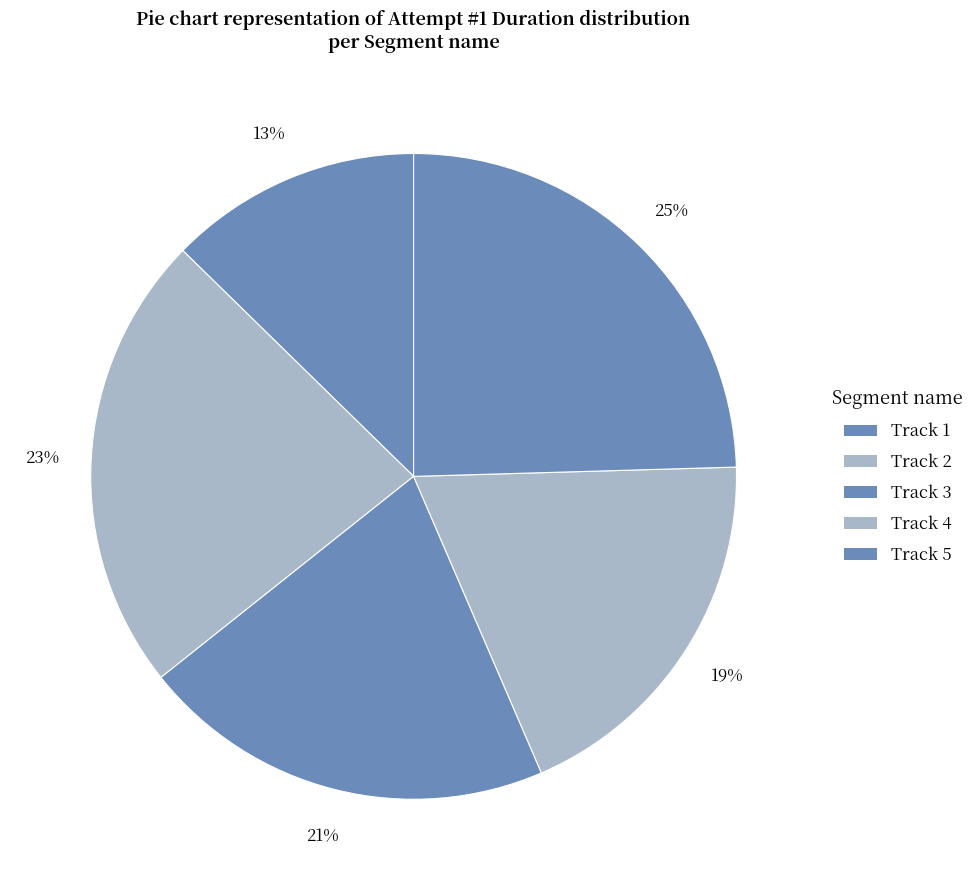

How many segments does this pie chart have?

5